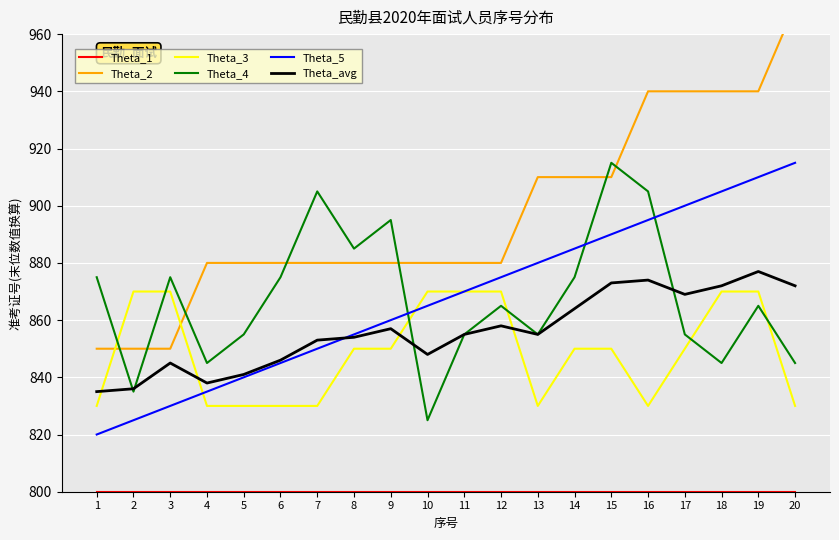

What is the difference between the highest and lowest values at 1?

75